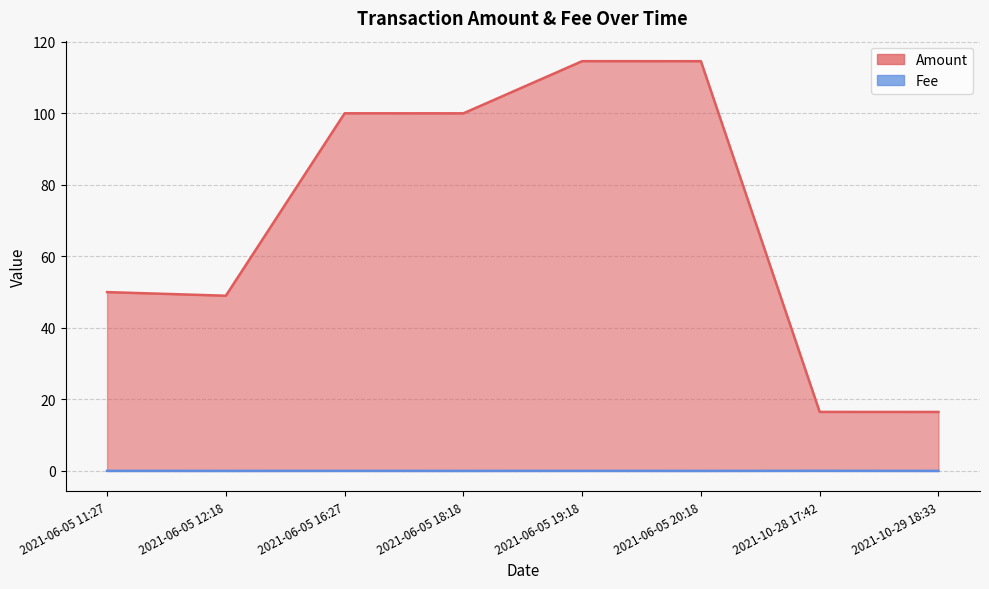

True or false: Fee and Amount cross at least once.

False